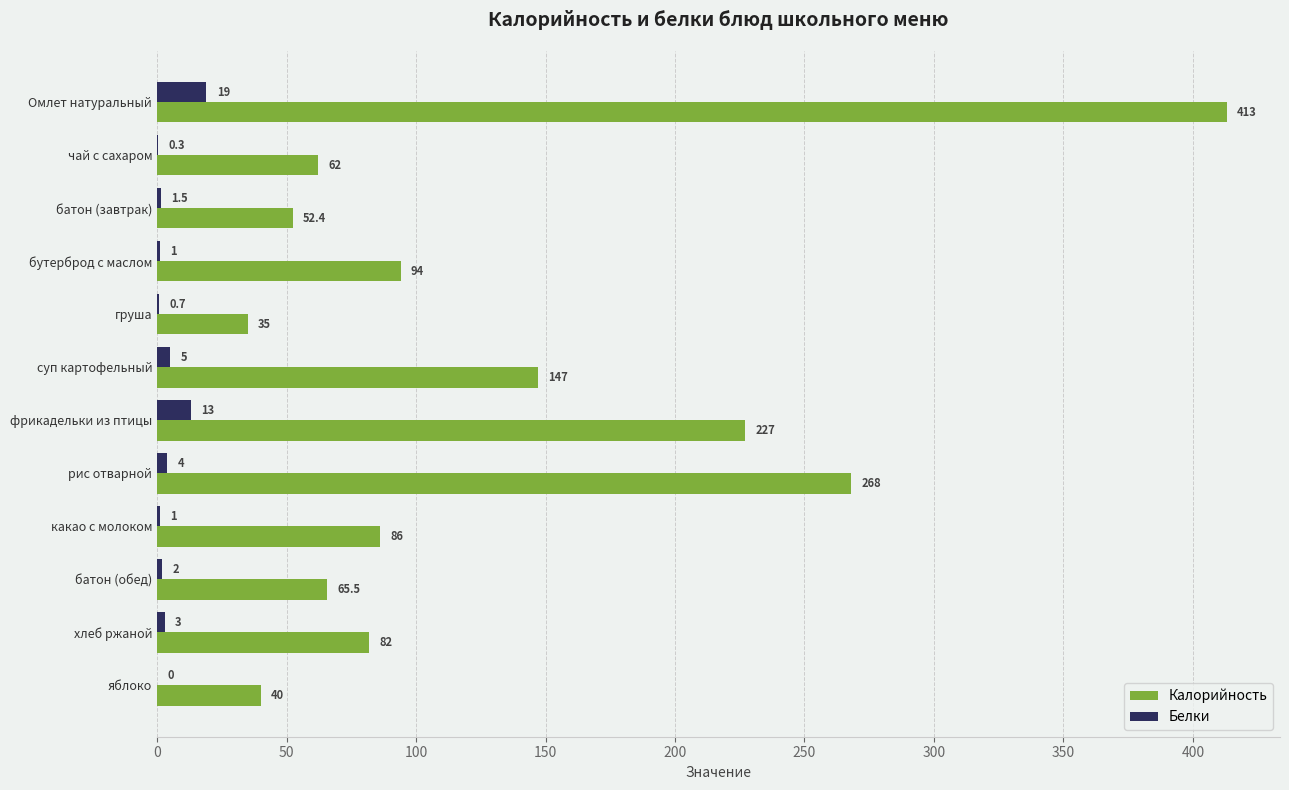

What value does the Калорийность series have at бутерброд с маслом?

94.0